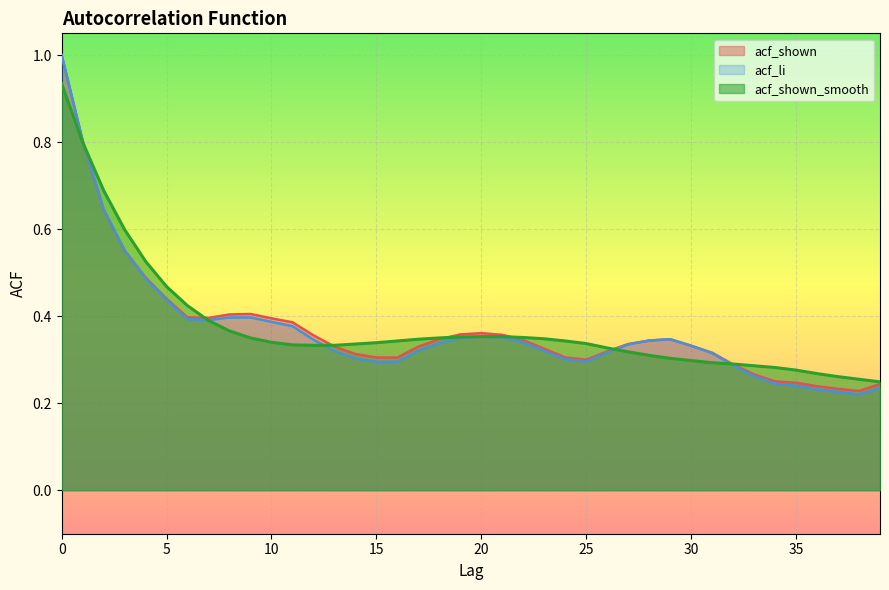

True or false: acf_shown has more than 0 interior local peaks.

True